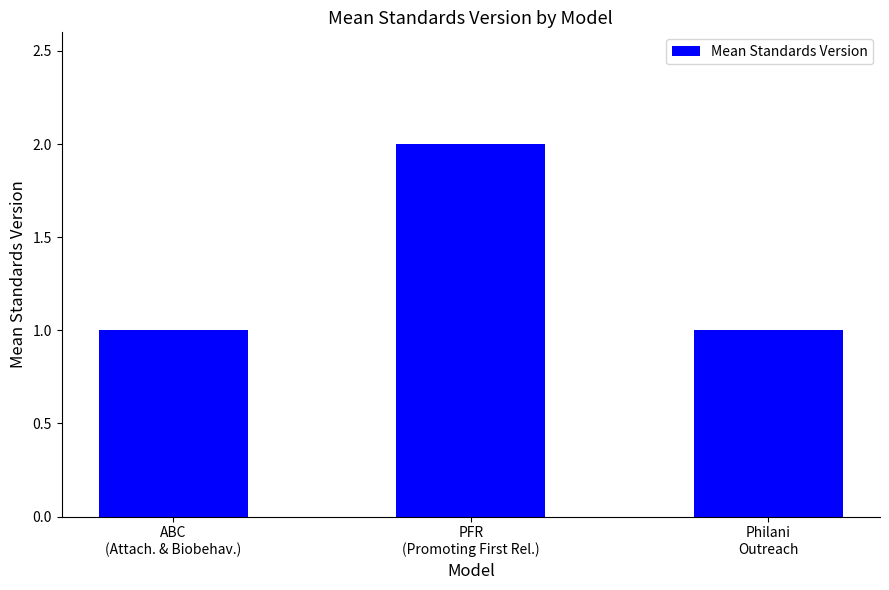

True or false: the data shows 0 at ABC
(Attach. & Biobehav.).

False